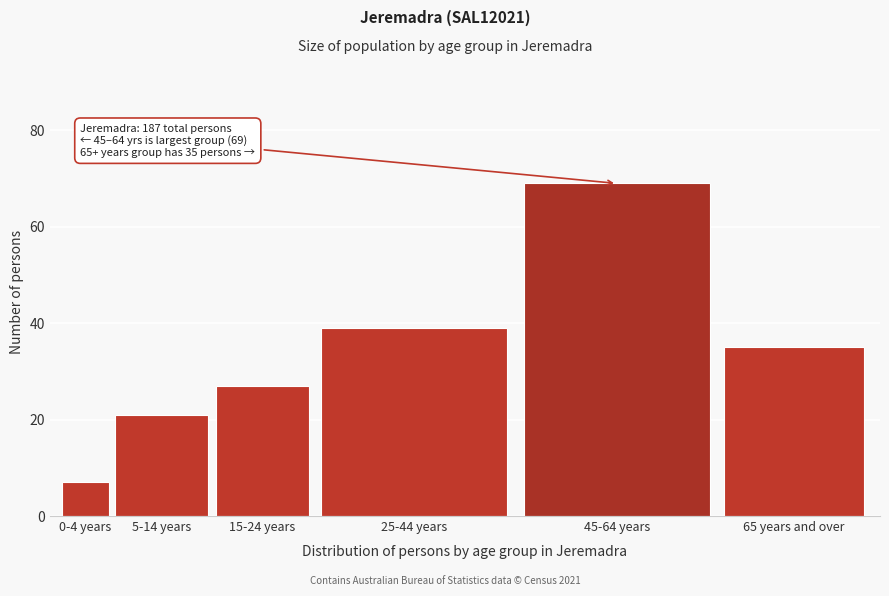

Reading left to right, extract all data points from this chart.

0-4 years=7	5-14 years=21	15-24 years=27	25-44 years=39	45-64 years=69	65 years and over=35